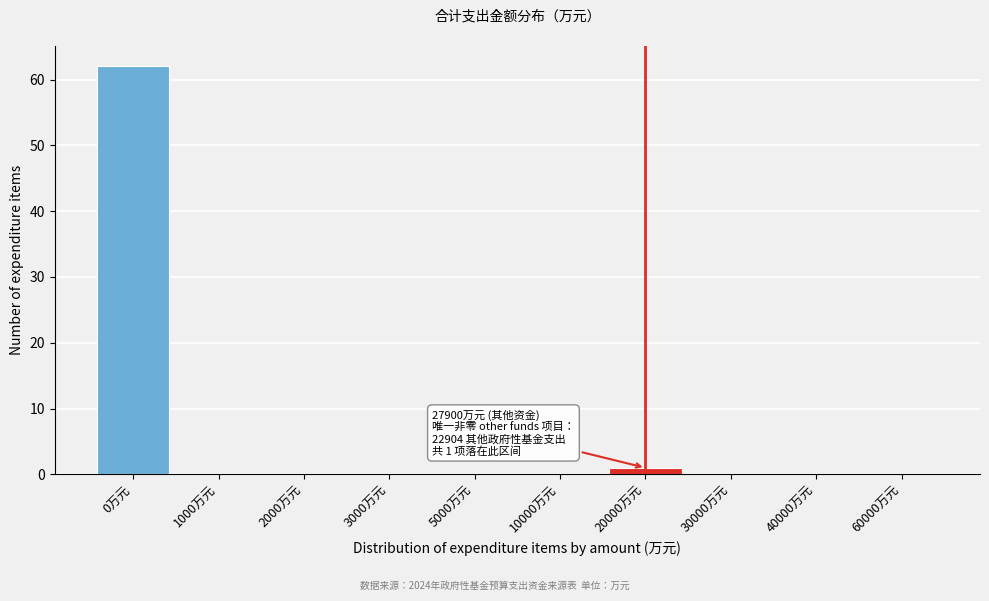

Reading right to left, transcribe all the data shown in this chart.

60000万元=0	40000万元=0	30000万元=0	20000万元=1	10000万元=0	5000万元=0	3000万元=0	2000万元=0	1000万元=0	0万元=62